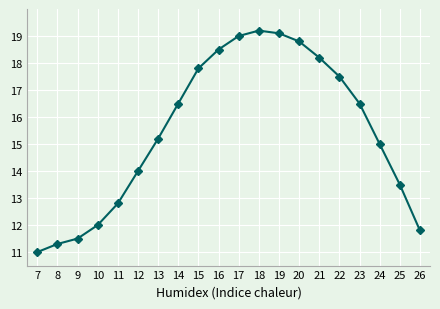

Reading left to right, list all the values displayed in this chart.

7=11.0	8=11.3	9=11.5	10=12.0	11=12.8	12=14.0	13=15.2	14=16.5	15=17.8	16=18.5	17=19.0	18=19.2	19=19.1	20=18.8	21=18.2	22=17.5	23=16.5	24=15.0	25=13.5	26=11.8